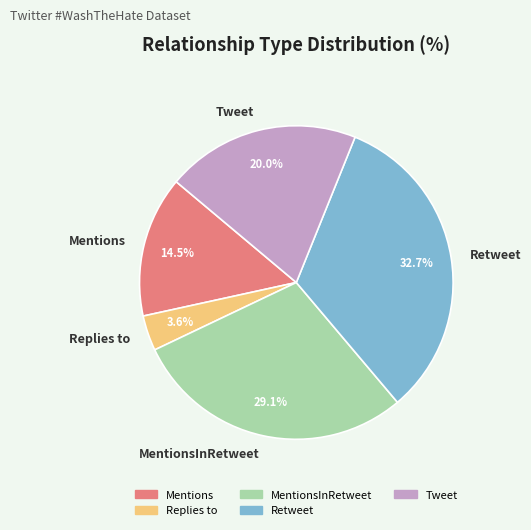

Approximately how many times larger is the value at Mentions compared to MentionsInRetweet?

0.5